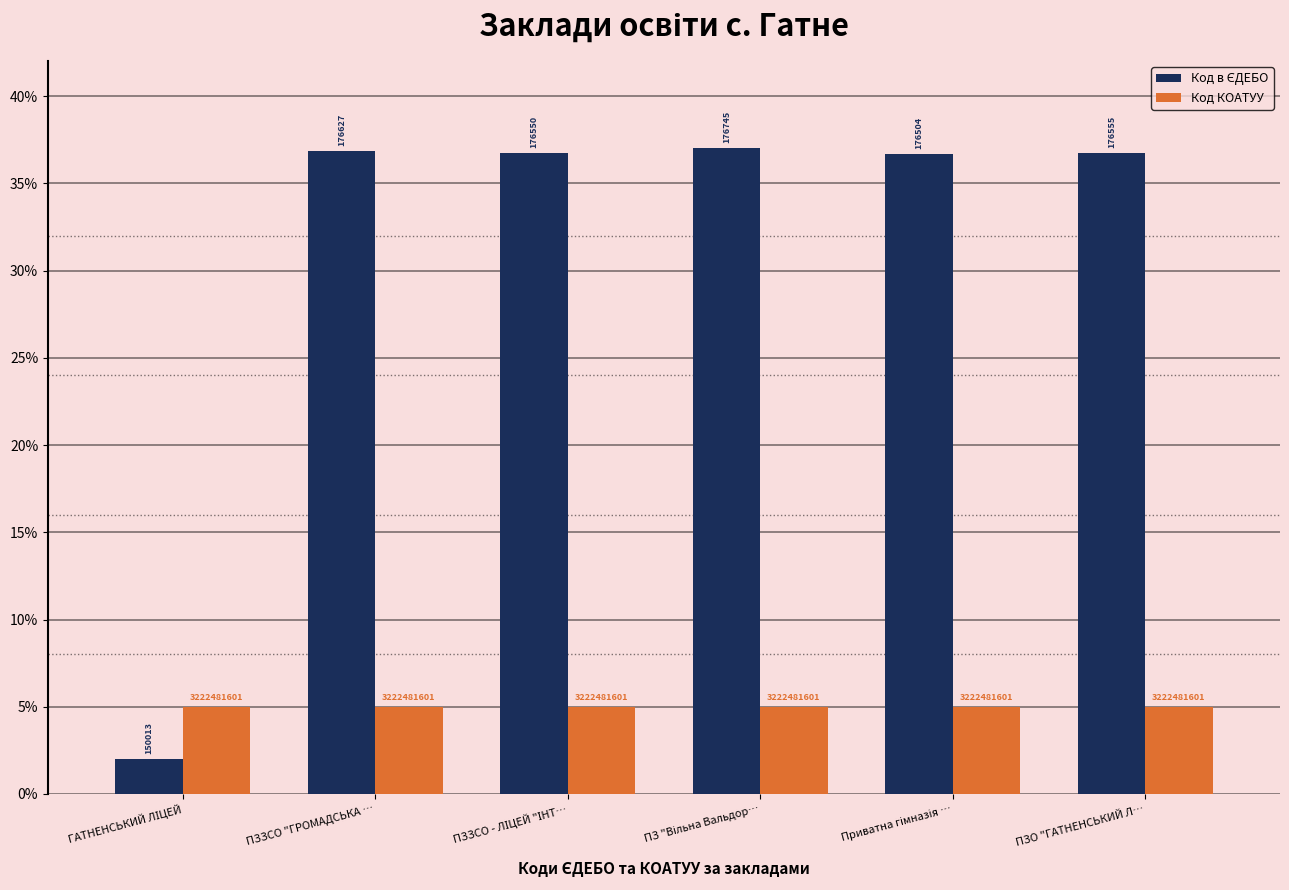

What is the label of the 1st bar from the right?

ПЗО "ГАТНЕНСЬКИЙ Л…